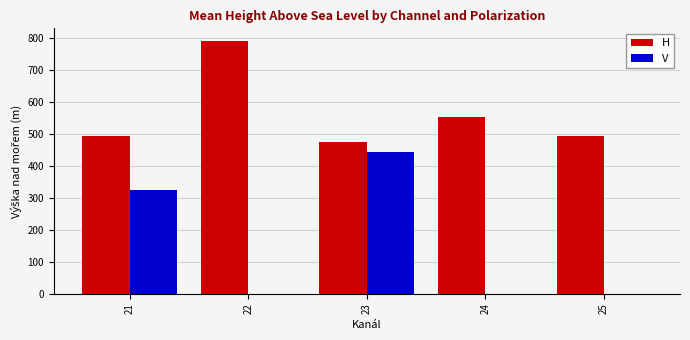

What is the maximum value for V?

444